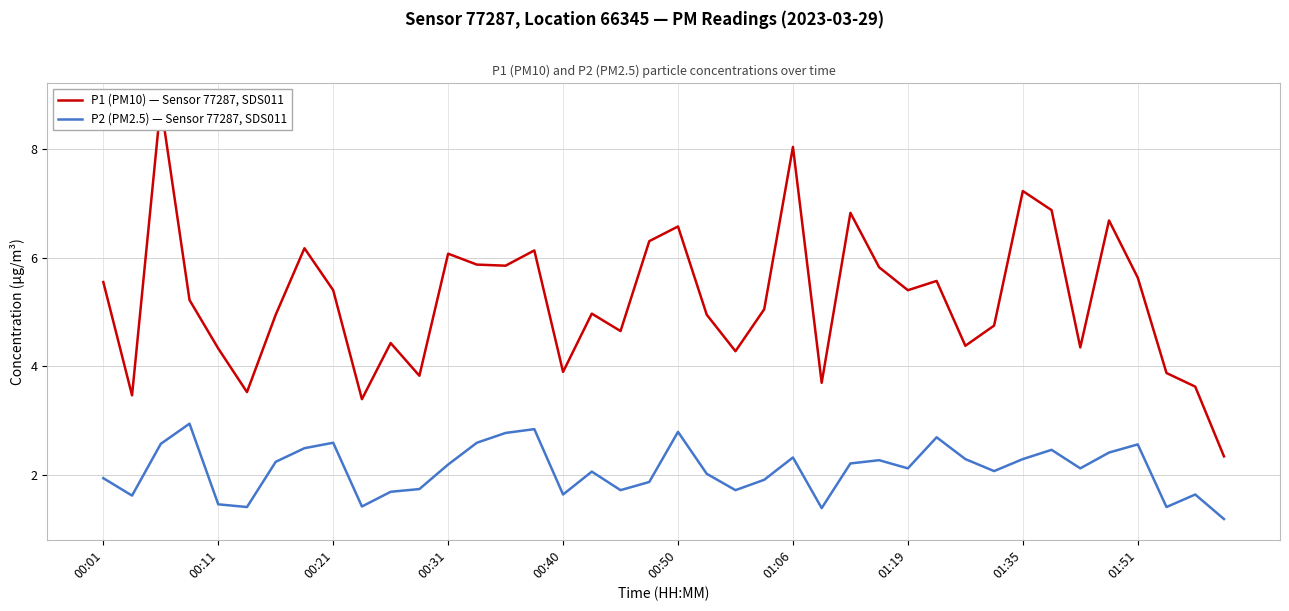

Is it true that P2 (PM2.5) — Sensor 77287, SDS011 equals 1.5 at 00:11?

True